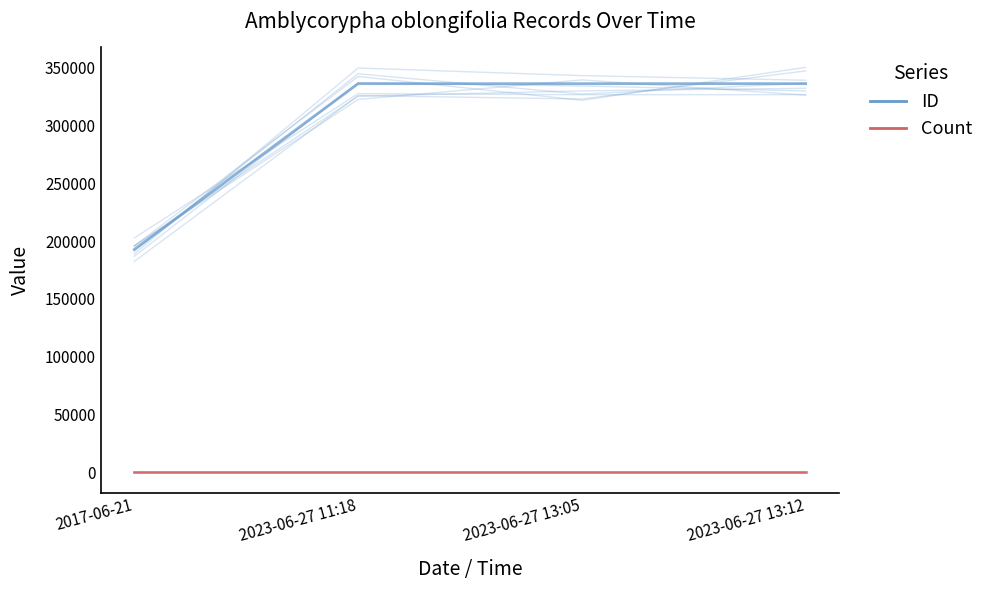

Rank the series by their average value, from lowest to highest.

Count, ID